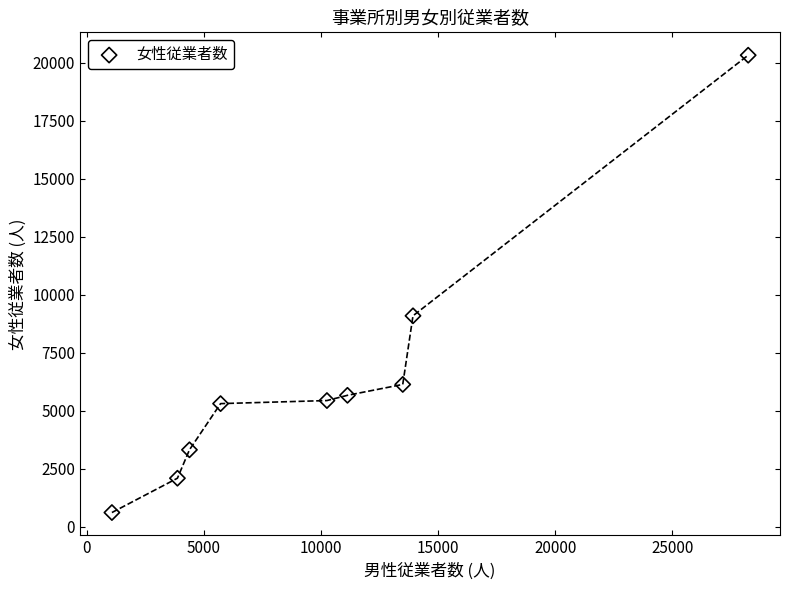

What is the range of Y values (max minus min)?

19717